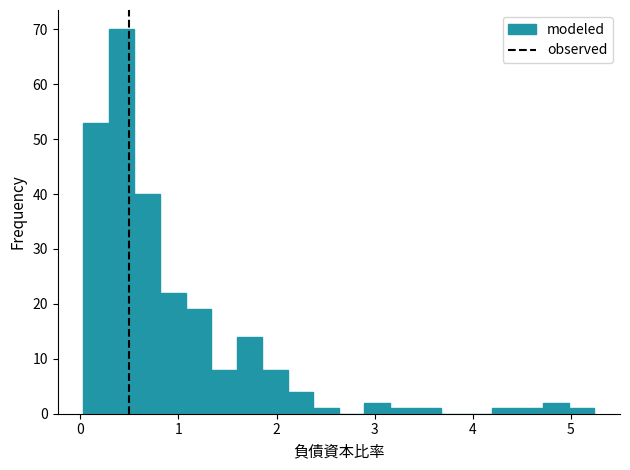

Read against the x-axis, roughly where is the centre of the tallest bar?

0.4